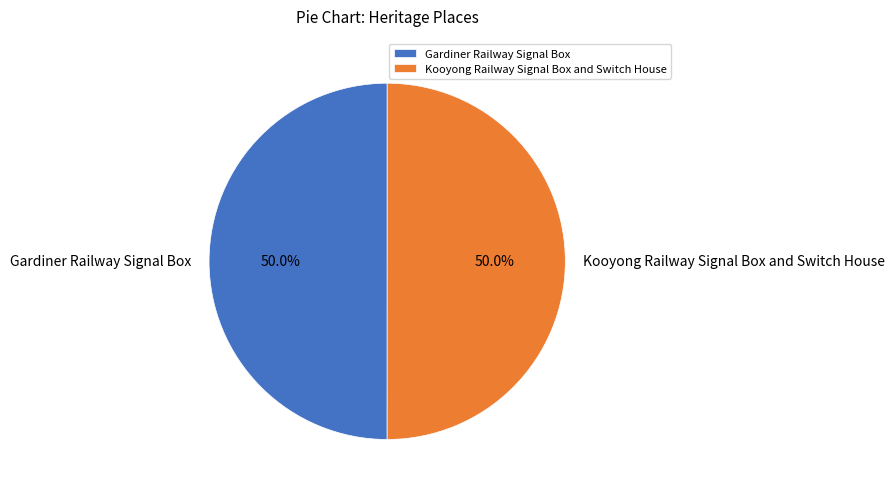

What is the ratio of the value at Gardiner Railway Signal Box to the value at Kooyong Railway Signal Box and Switch House?

1.0